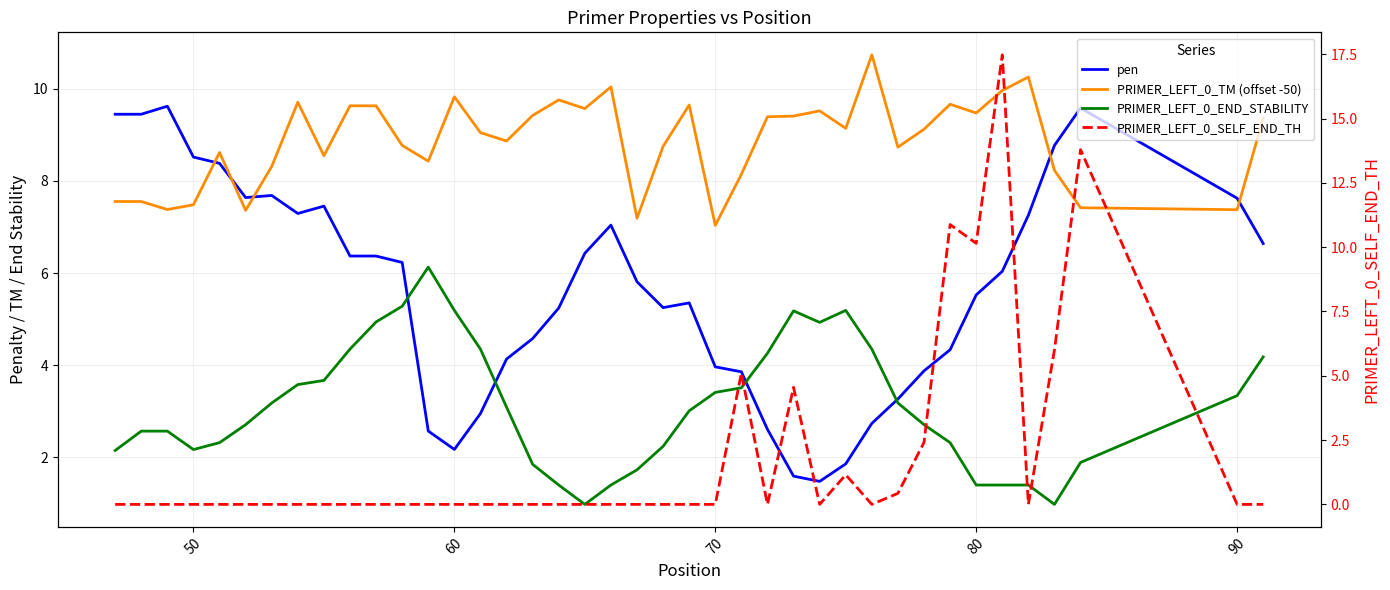

How many interior local peaks does the PRIMER_LEFT_0_SELF_END_TH series have?

6